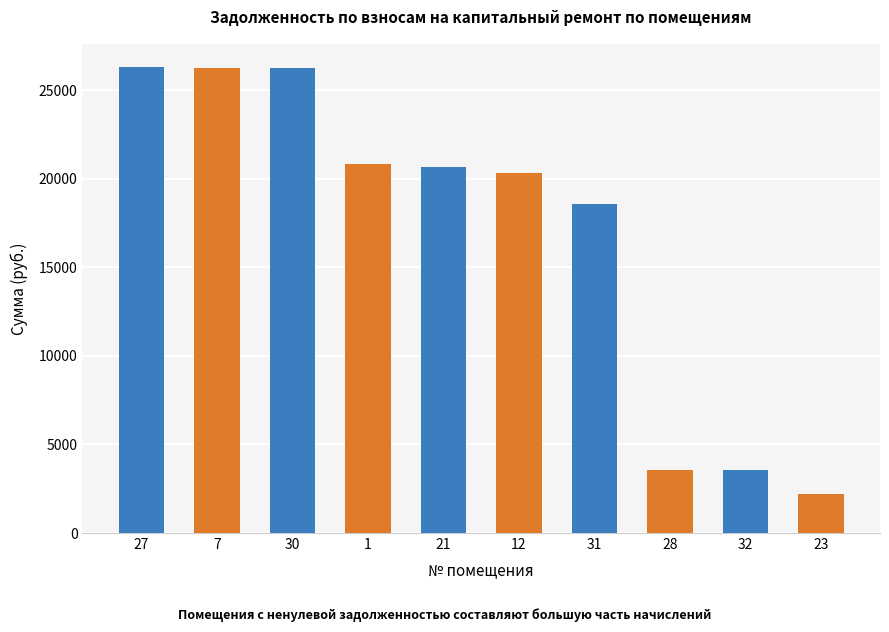

What is the difference between the second highest and second lowest values?

22729.8